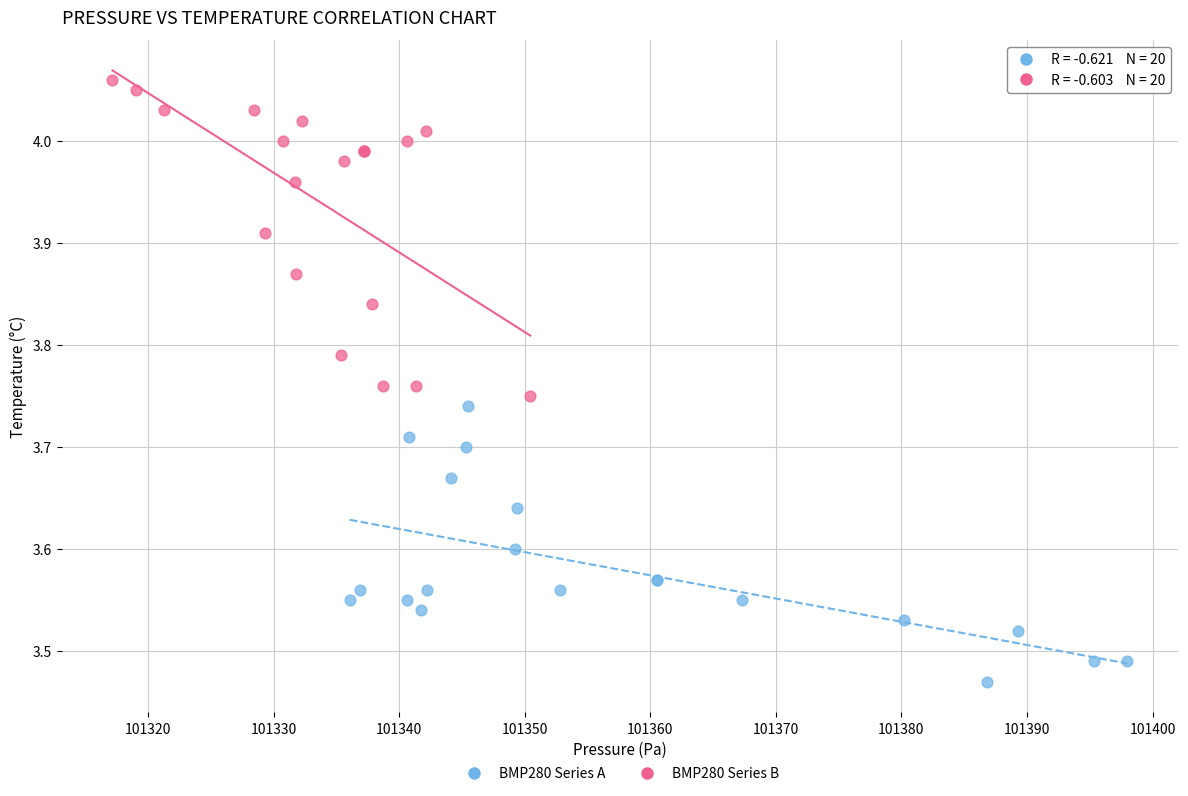

What are all the series names shown in the legend?

BMP280 Series A, BMP280 Series B